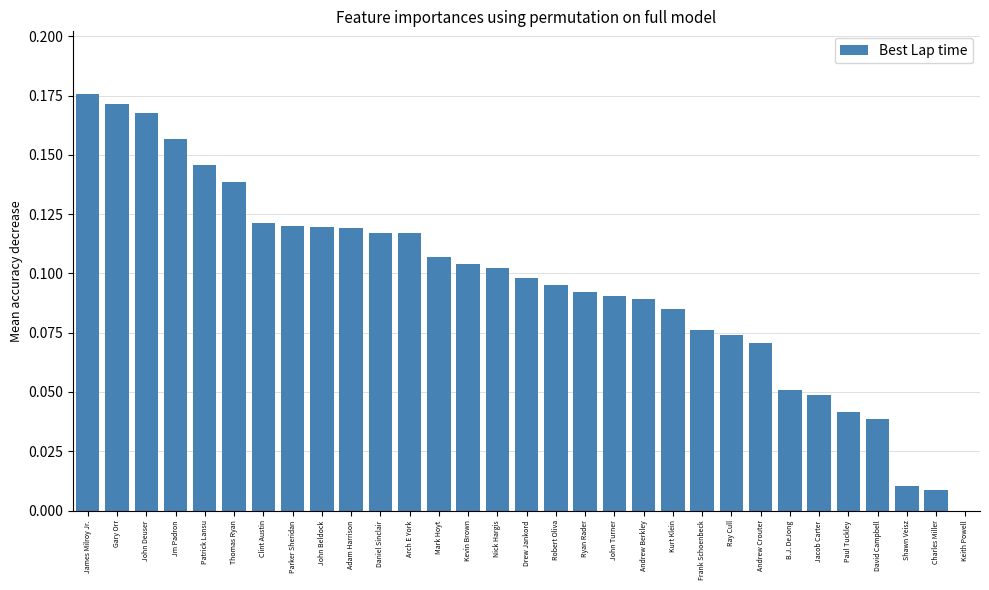

Which category has the highest value across all series?

James Milroy Jr.